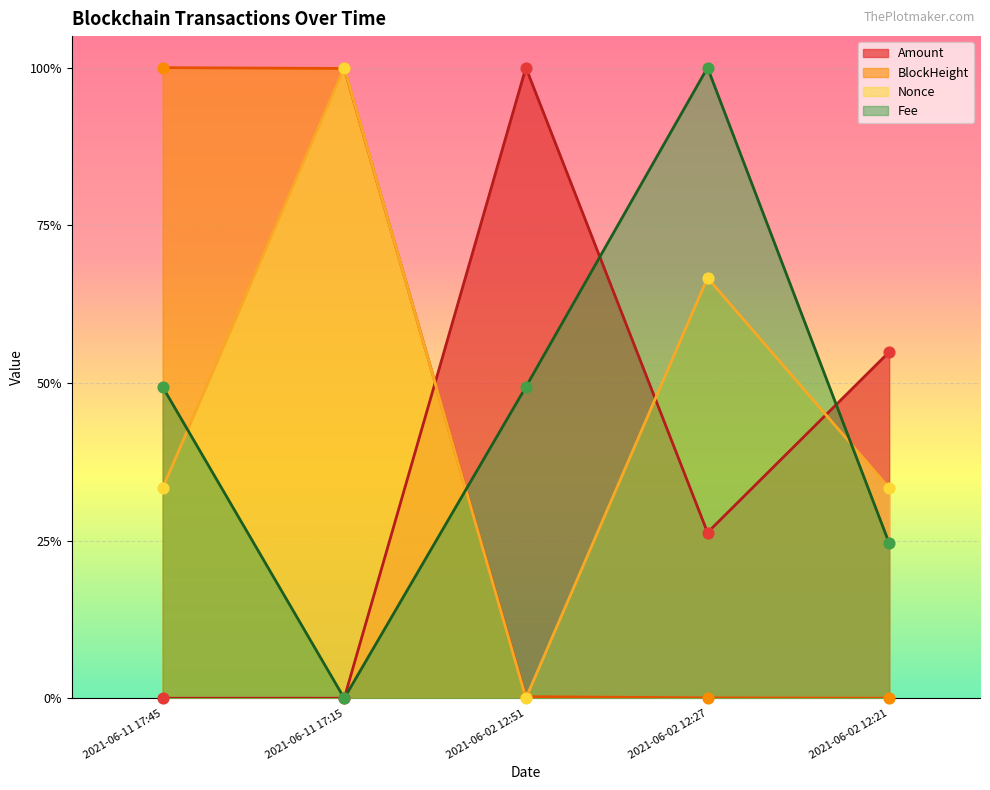

What is the total value across all series at 2021-06-02 12:27?

1.9